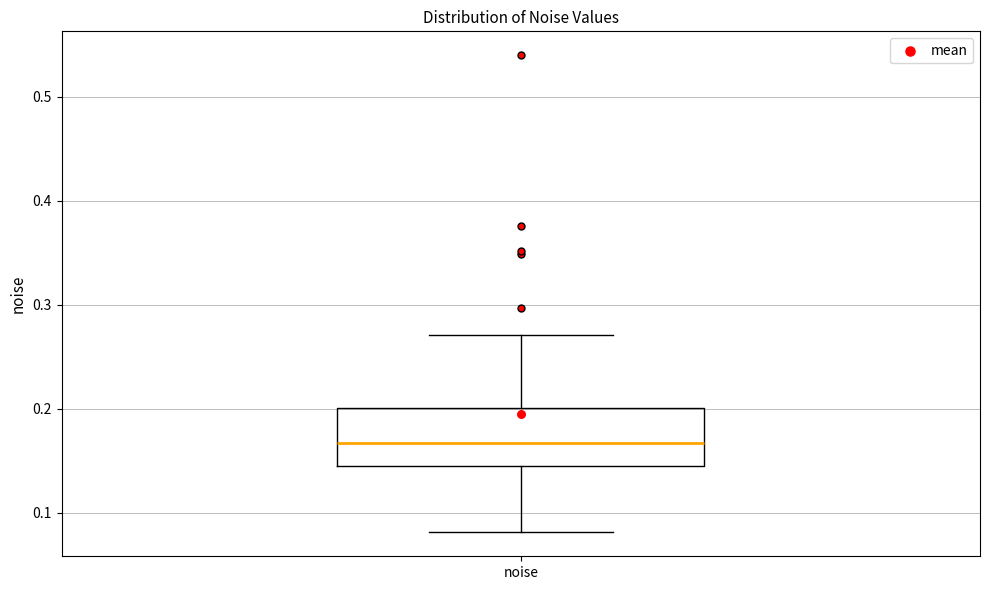

Read this box plot against the y-axis: the position of the median line, the range covered by the box, and the ends of both whiskers. The values are not printed on the chart, so give them approximately, as read against the axis.

median 0.17, box 0.14 to 0.20, whiskers 0.08 to 0.27